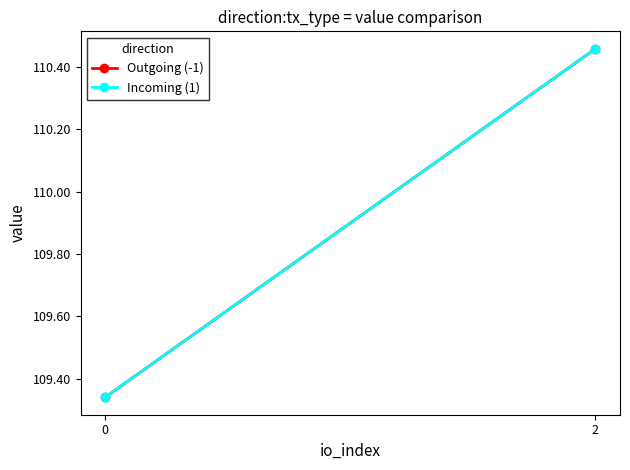

Count the Incoming (1) values in the range 109 to 110.

1